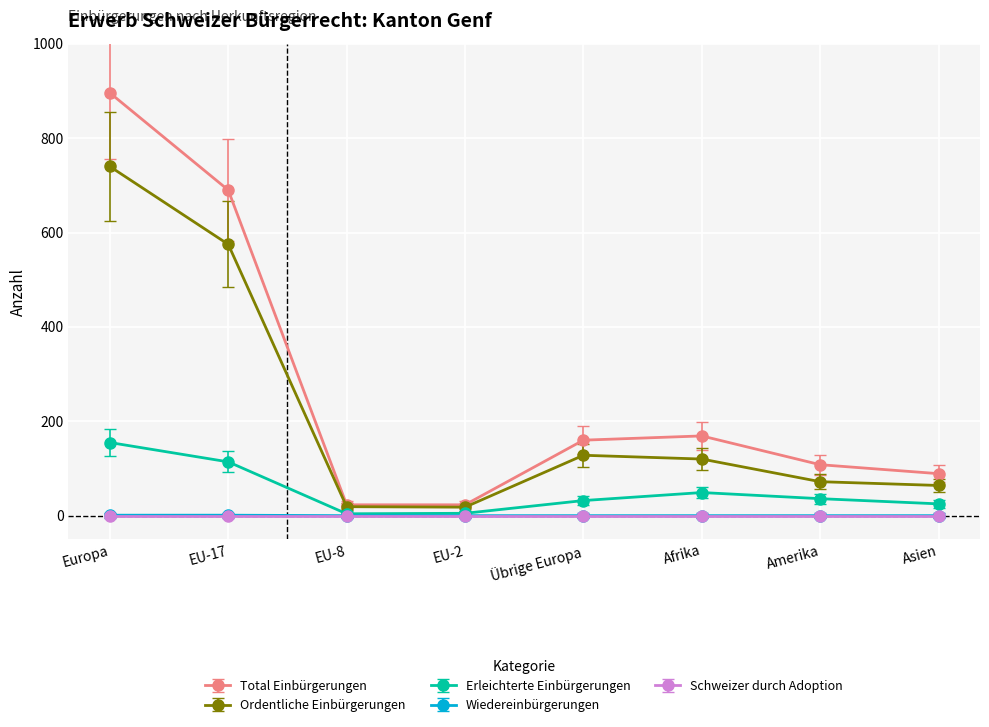

The Erleichterte Einbürgerungen series shows 224 at Europa. True or false?

False